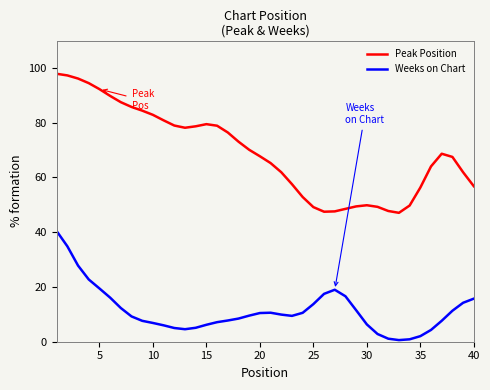

What is the greatest value displayed?

97.9